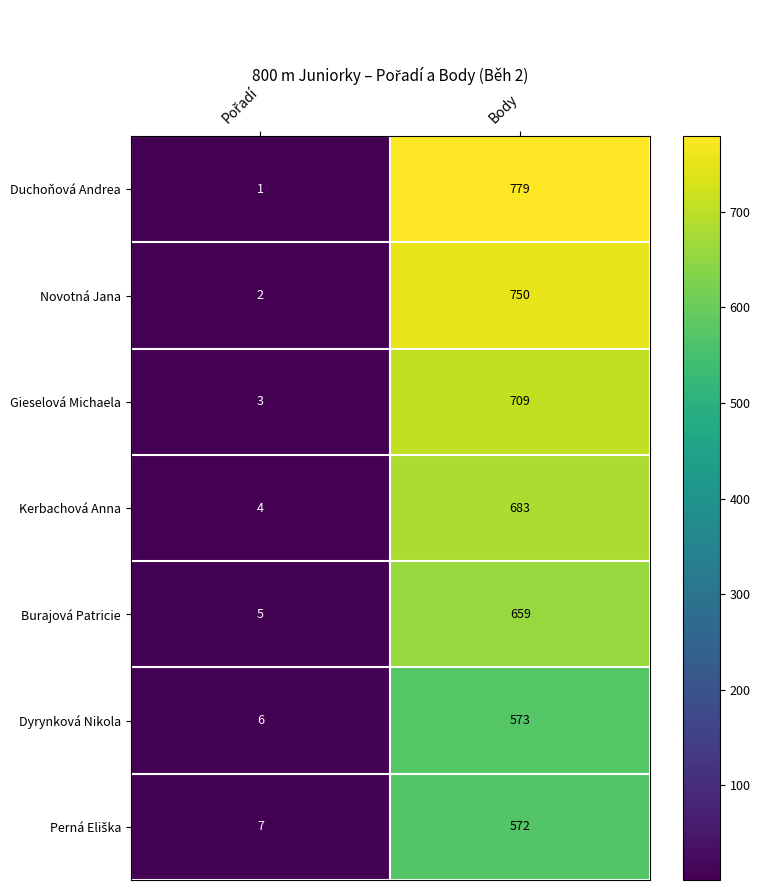

Which series has the largest range (max minus min)?

Duchoňová Andrea